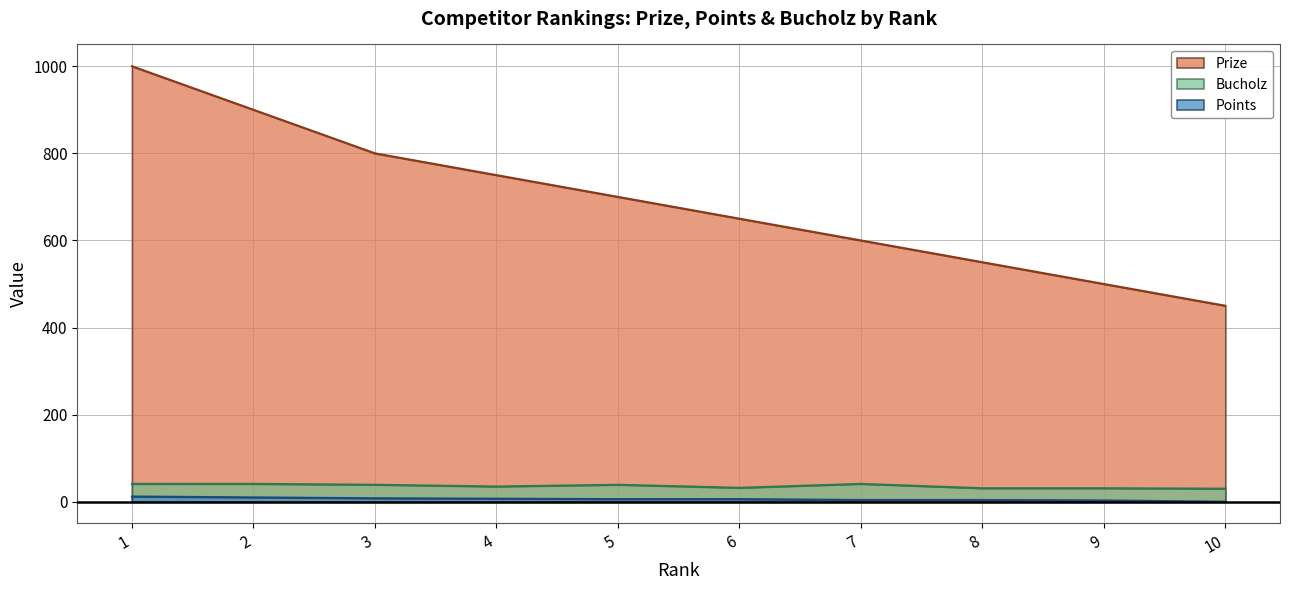

Reading right to left, transcribe all the data shown in this chart.

Prize: 450	500	550	600	650	700	750	800	900	1000
Points: 0	3	4	4	6	6	7	8	10	12
Bucholz: 30	31	31	41	32	39	35	39	41	41